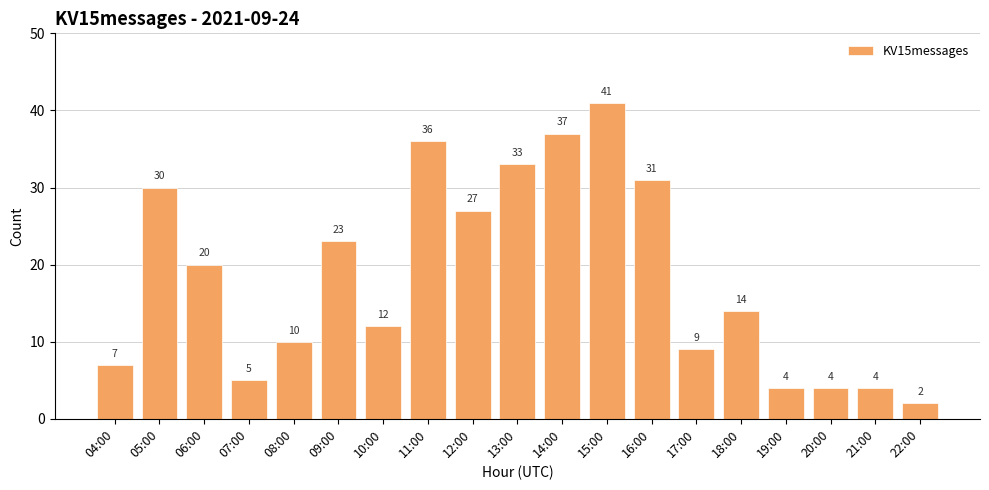

What position from the right is 10:00?

13